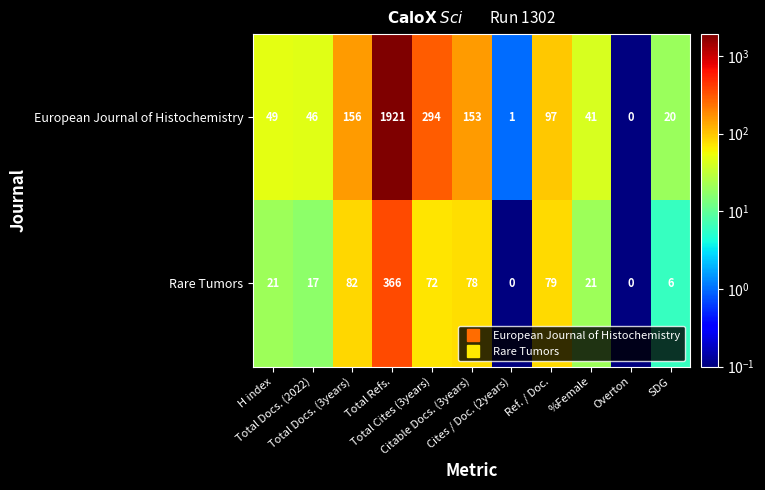

Which series has the largest total across all categories?

European Journal of Histochemistry